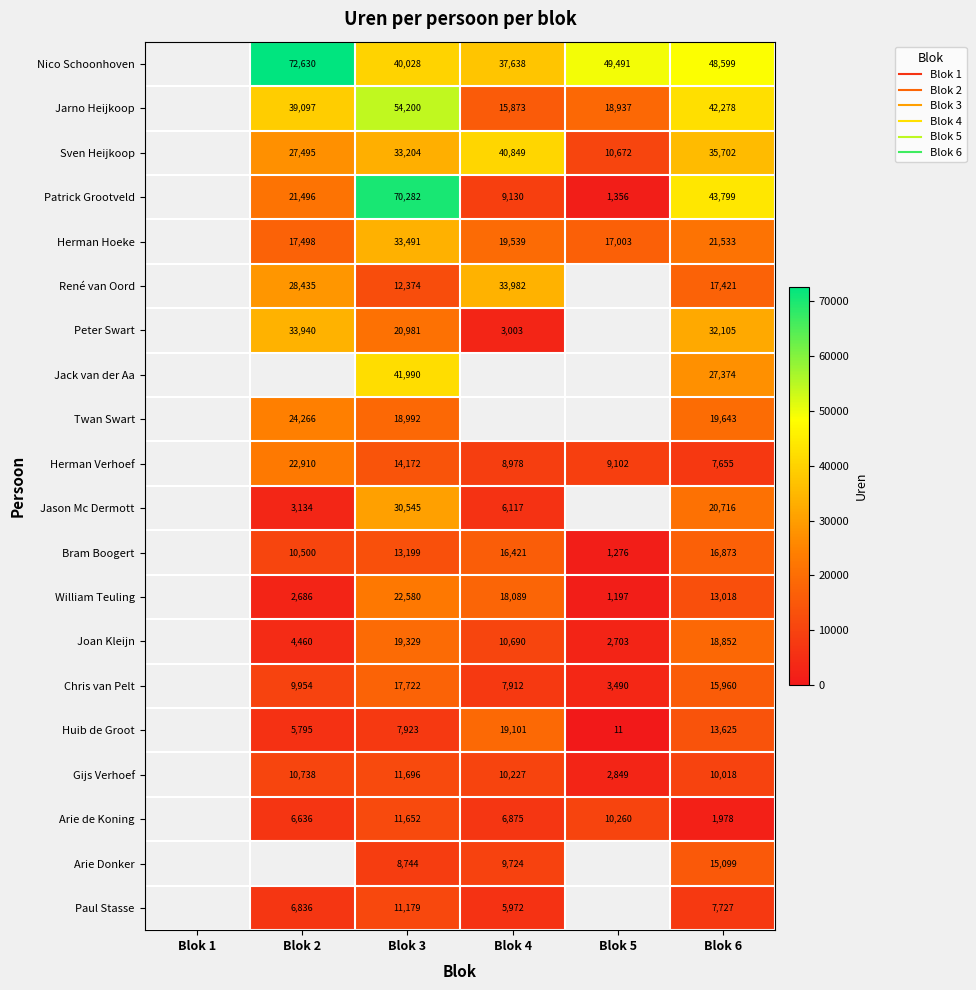

What is the difference between the highest and lowest values at Blok 2?

69944.0